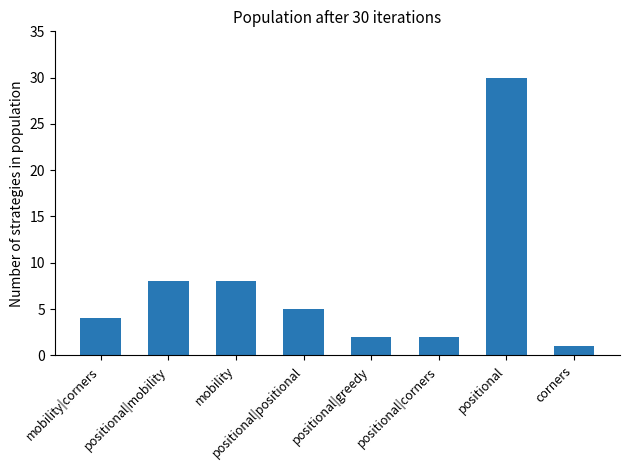

What is the smallest value displayed?

1